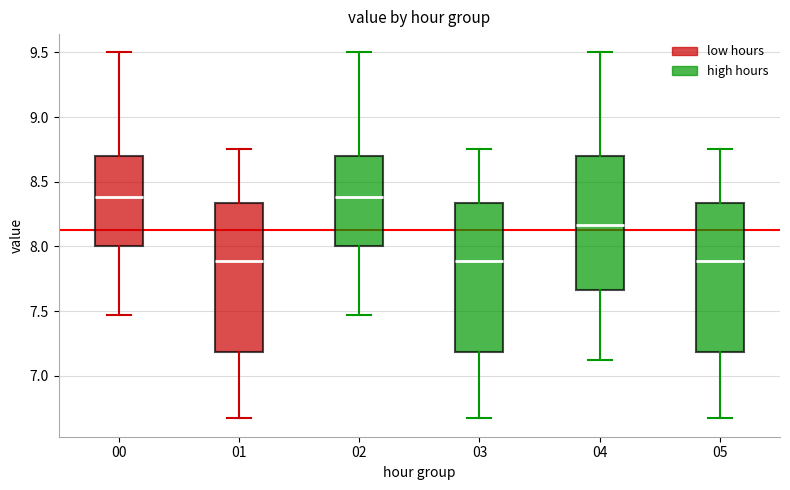

Reading left to right, read every box against the y-axis: the position of its median line, the range the box covers, and the ends of its whiskers. The values are not printed on the chart, so give them approximately, as read against the axis.

00: median 8.40, box 8.00 to 8.70, whiskers 7.45 to 9.50
01: median 7.90, box 7.20 to 8.35, whiskers 6.65 to 8.75
02: median 8.40, box 8.00 to 8.70, whiskers 7.45 to 9.50
03: median 7.90, box 7.20 to 8.35, whiskers 6.65 to 8.75
04: median 8.15, box 7.65 to 8.70, whiskers 7.10 to 9.50
05: median 7.90, box 7.20 to 8.35, whiskers 6.65 to 8.75